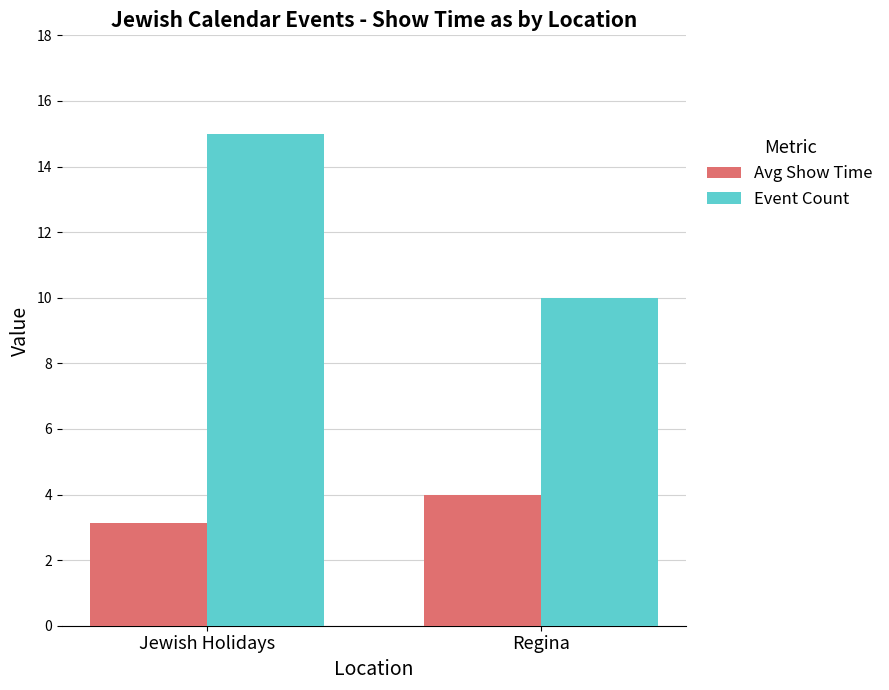

Which series has the largest range (max minus min)?

Event Count